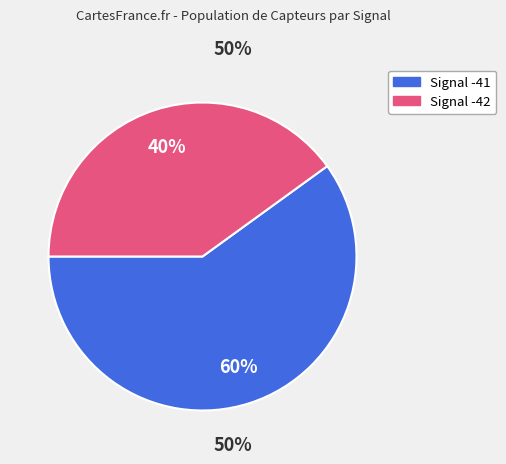

Does any single category account for the majority?

Yes